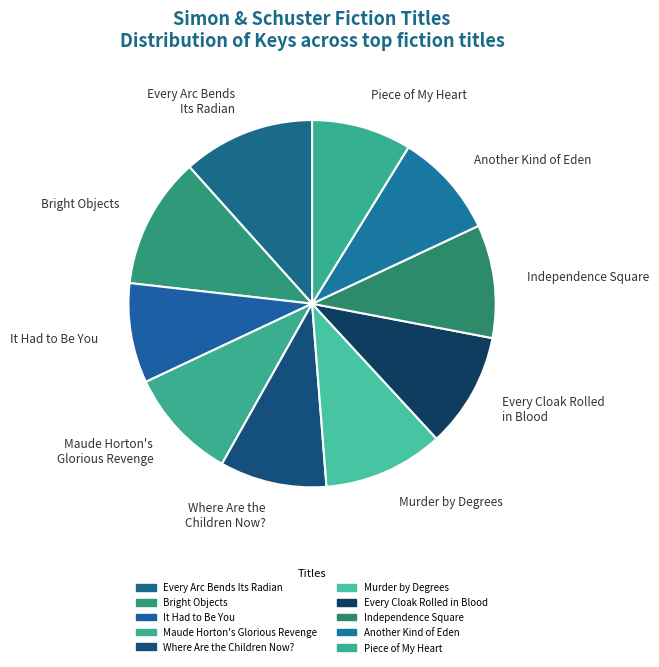

Is Every Arc Bends Its Radian the majority of the pie?

No